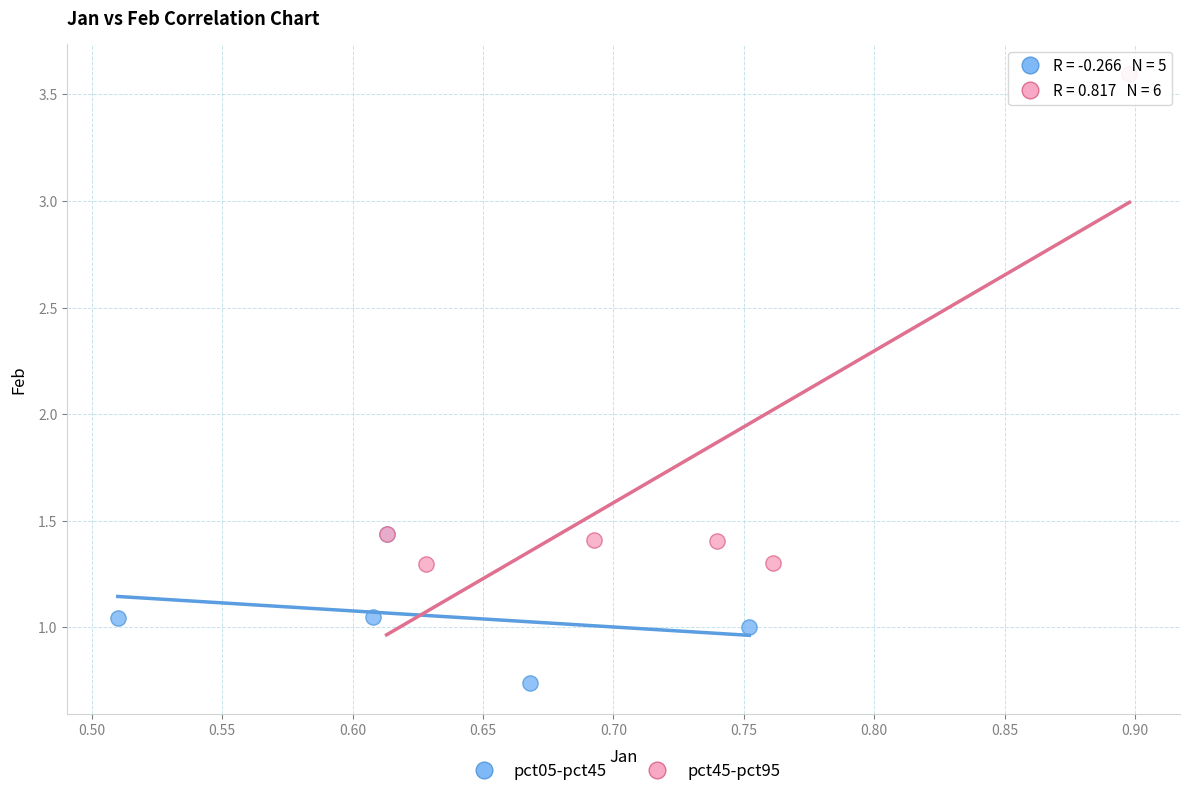

Which series reaches the minimum Y coordinate?

pct05-pct45